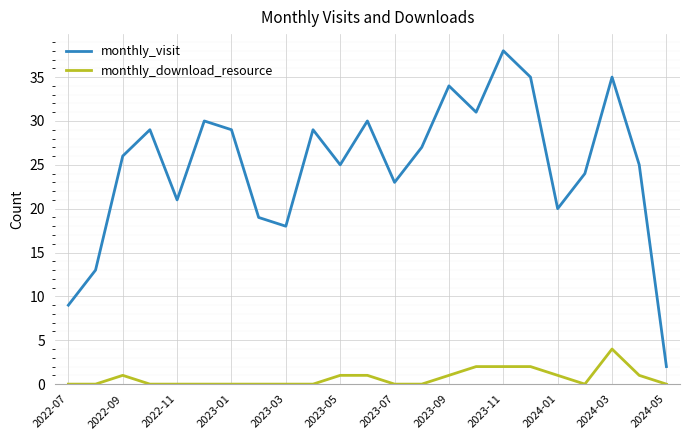

What is the difference between the maximum and minimum values in the monthly_download_resource series?

4